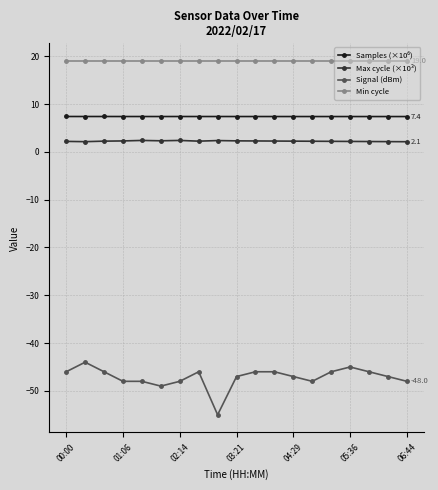

Which series has the largest total across all categories?

Min cycle